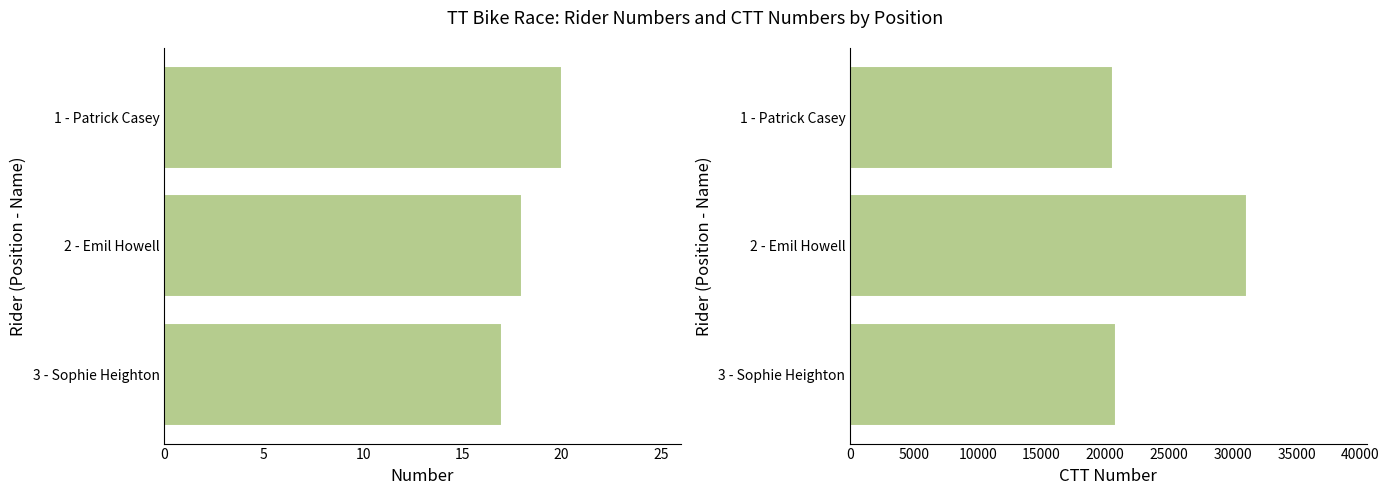

List the series in order of their overall mean, lowest first.

number, ctt_number